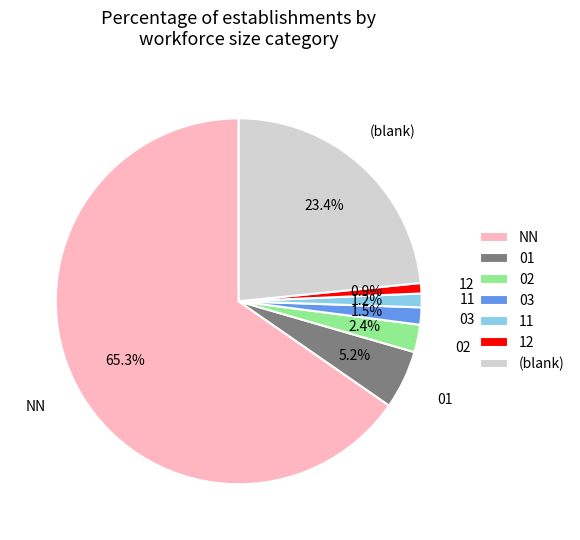

Which slice represents more than half of the pie?

NN